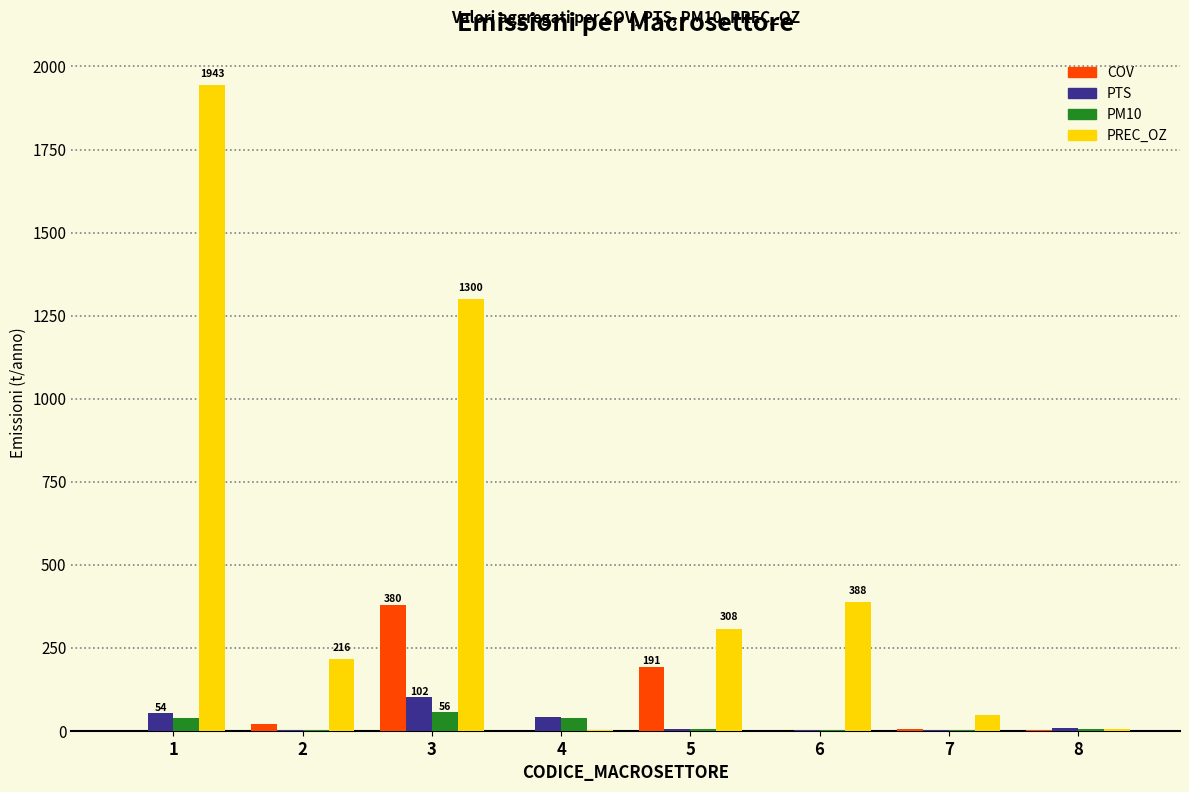

What is the maximum value shown in the chart?

1942.8